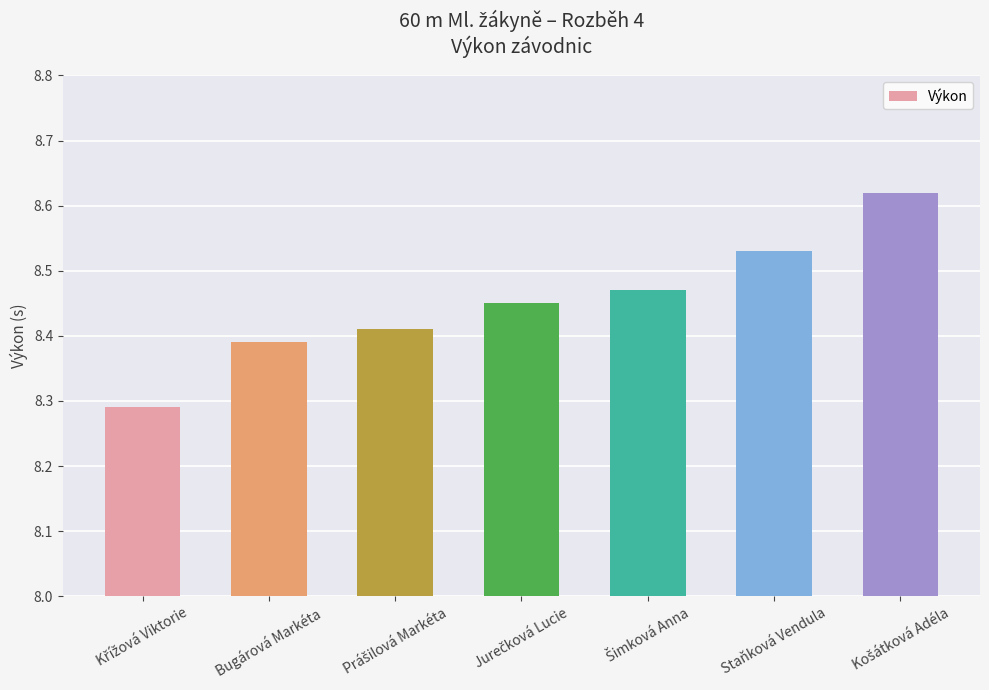

Does the chart contain any negative values?

No